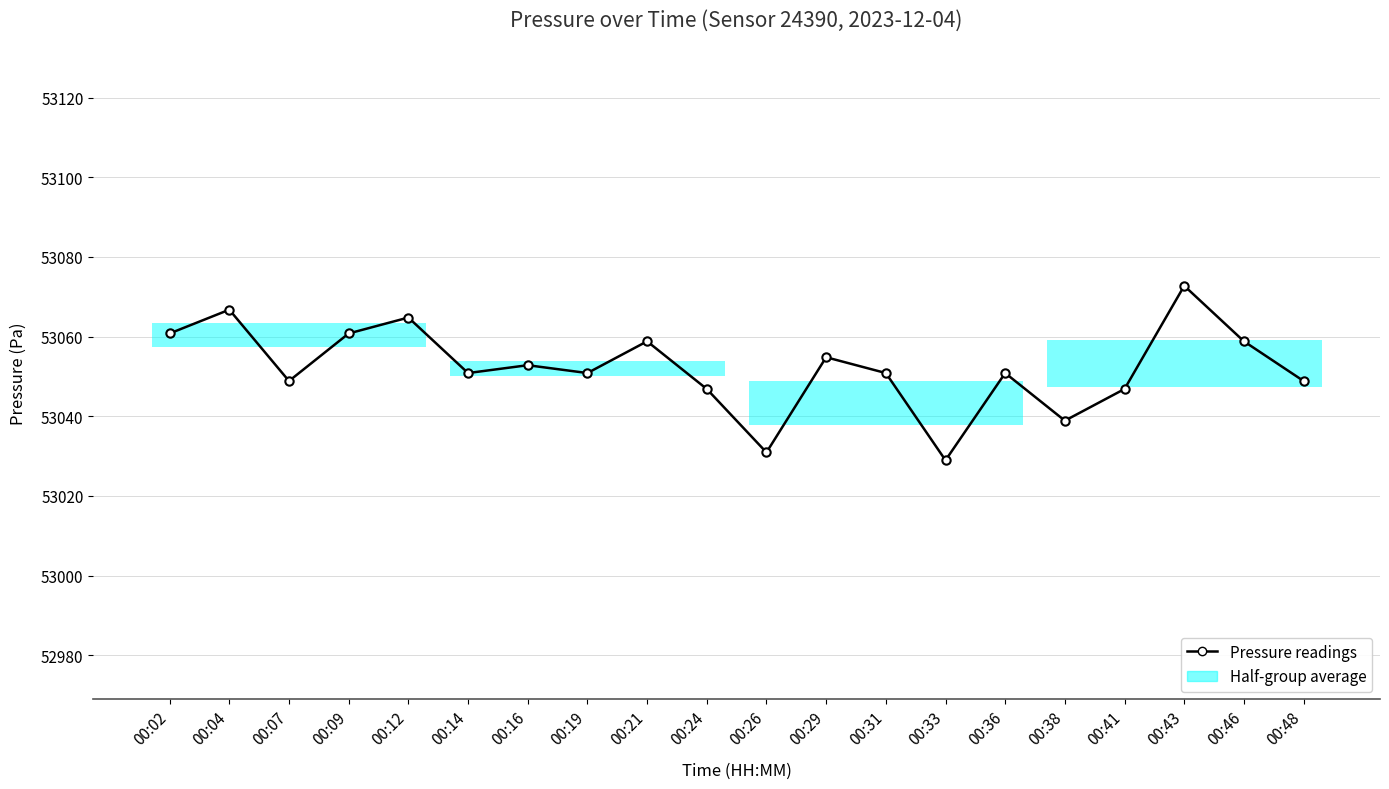

How many categories are shown in the chart?

20